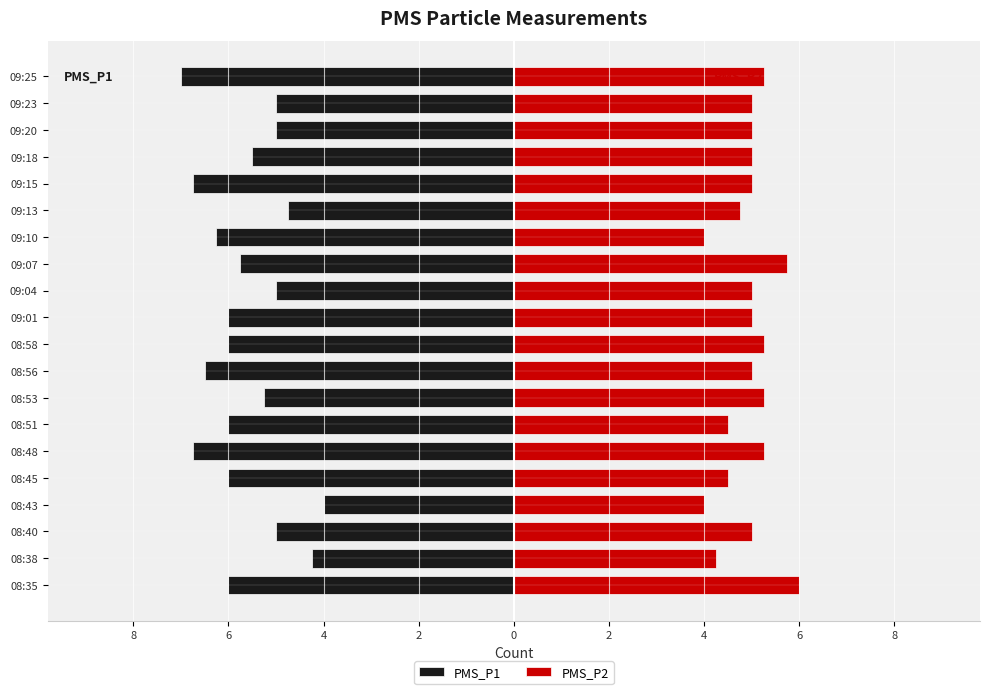

Between 08:51 and 08:58, which series saw the biggest shift?

PMS_P2